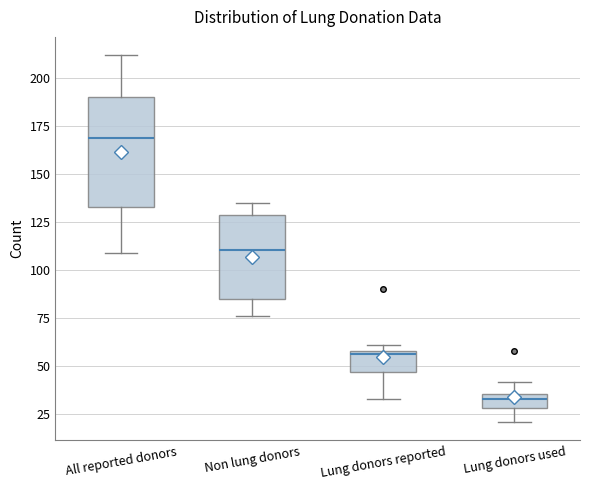

Comparing the boxes themselves (not the whiskers), which one is the tallest?

All reported donors